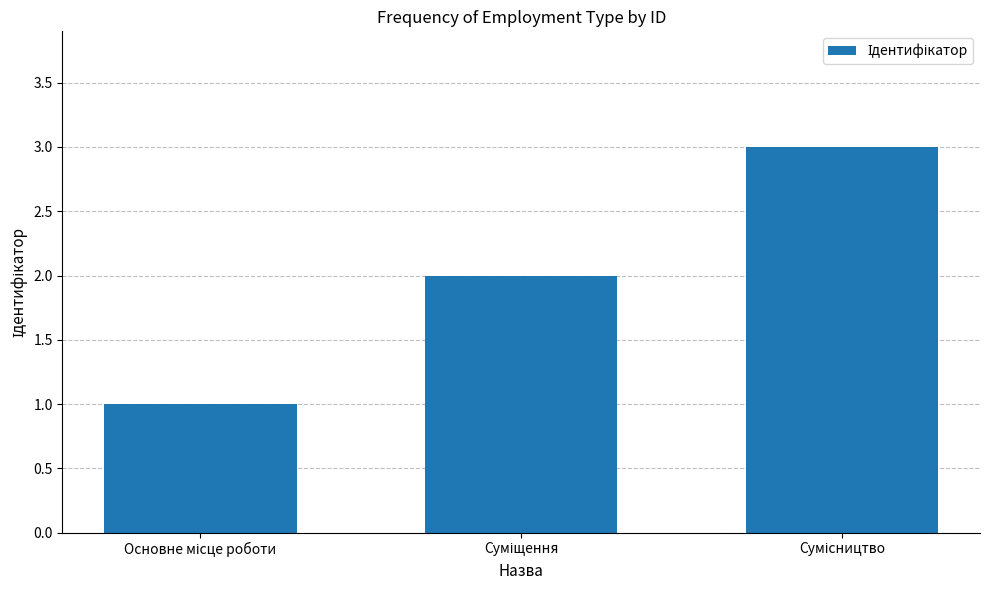

What is the sum of all values?

6